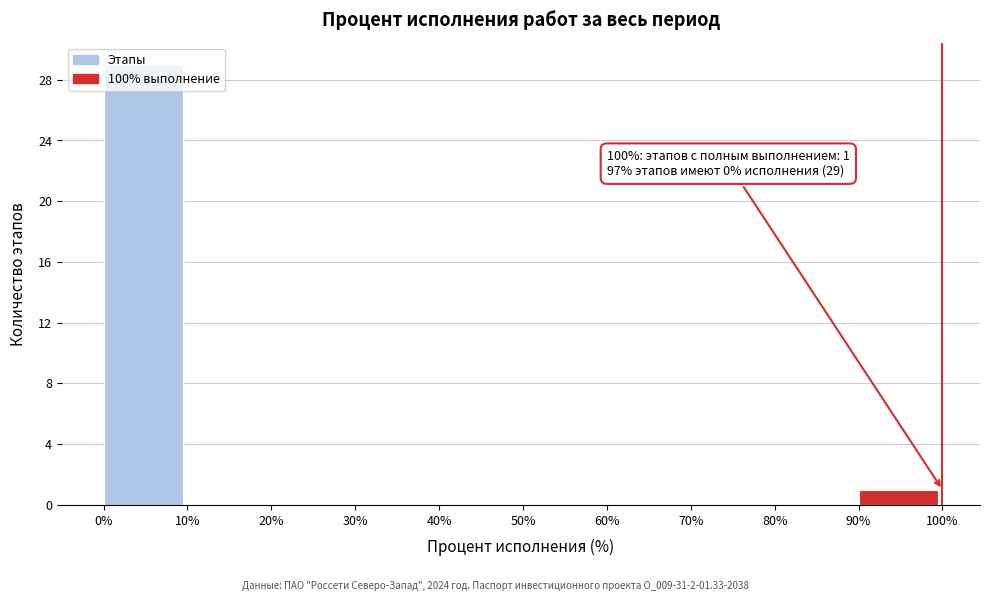

Which range on the x-axis has the tallest bar?

0% to 10%